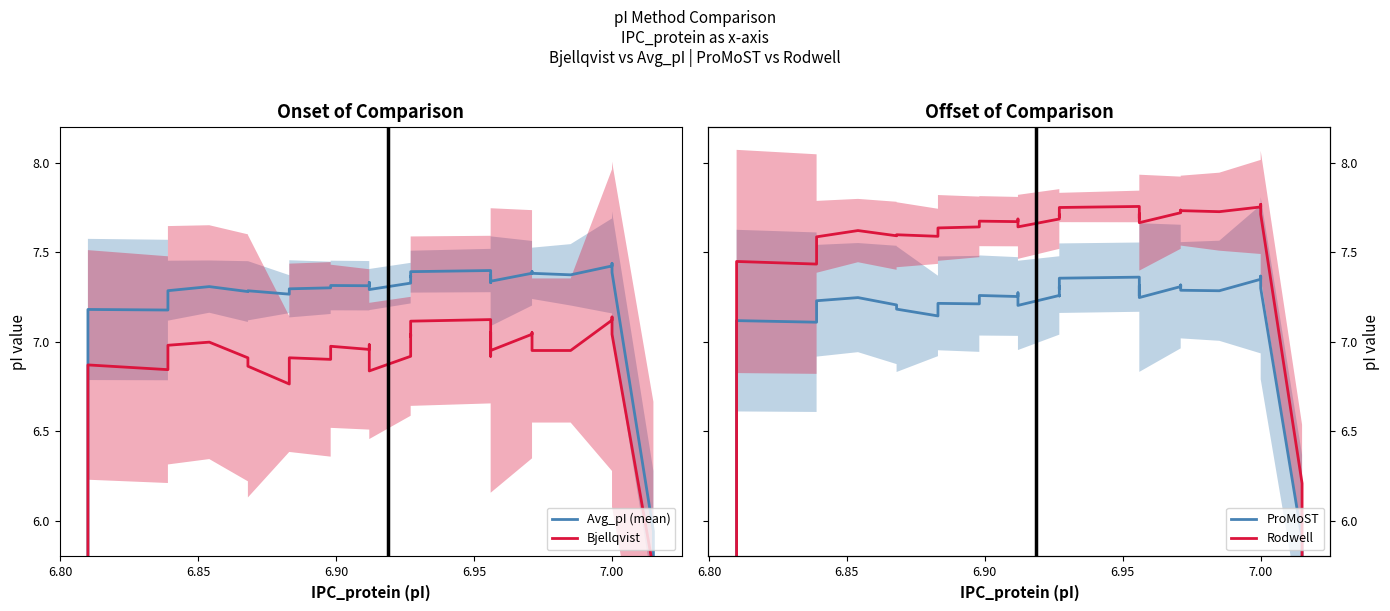

Which series has the largest range (max minus min)?

Rodwell